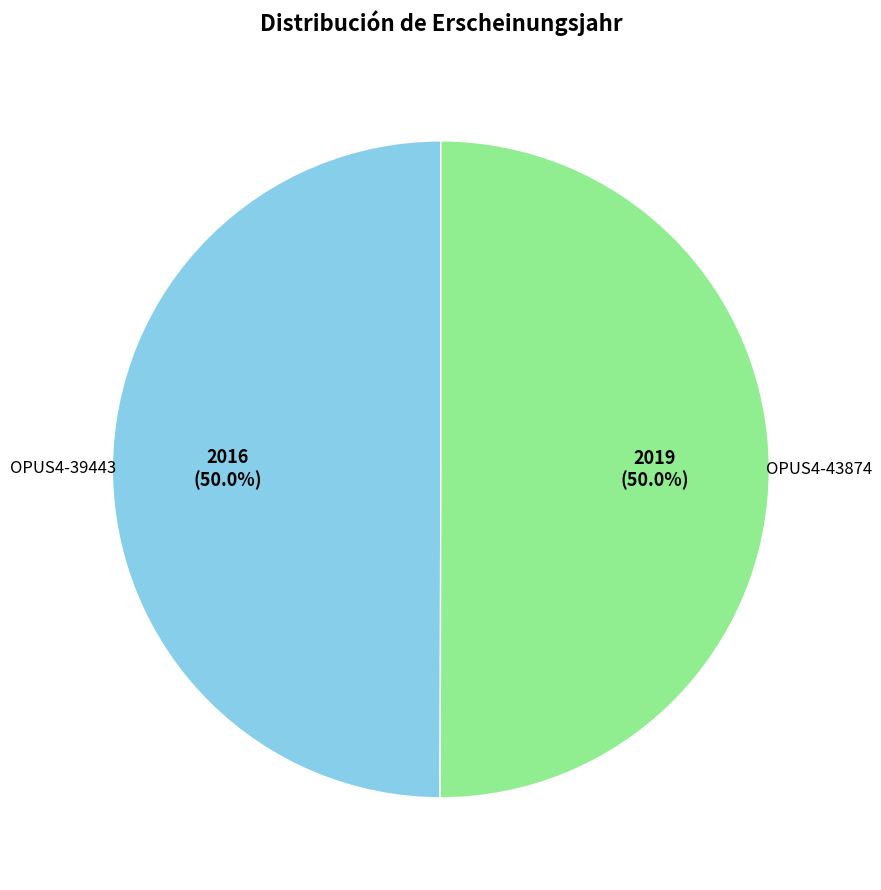

Combined, do OPUS4-43874 and OPUS4-39443 account for over 50%?

Yes